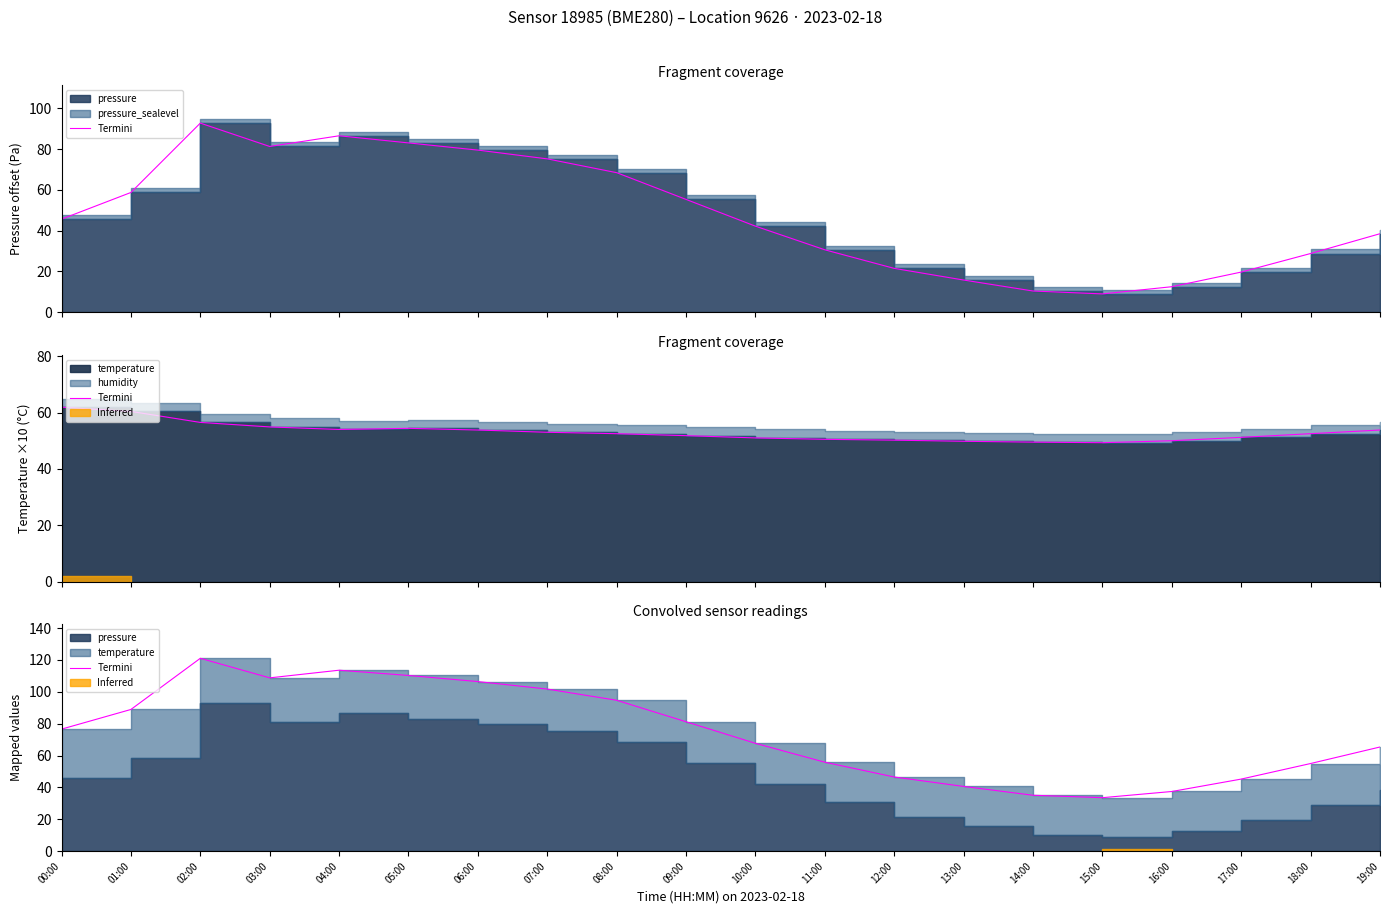

Where is the first local maximum?

02:00